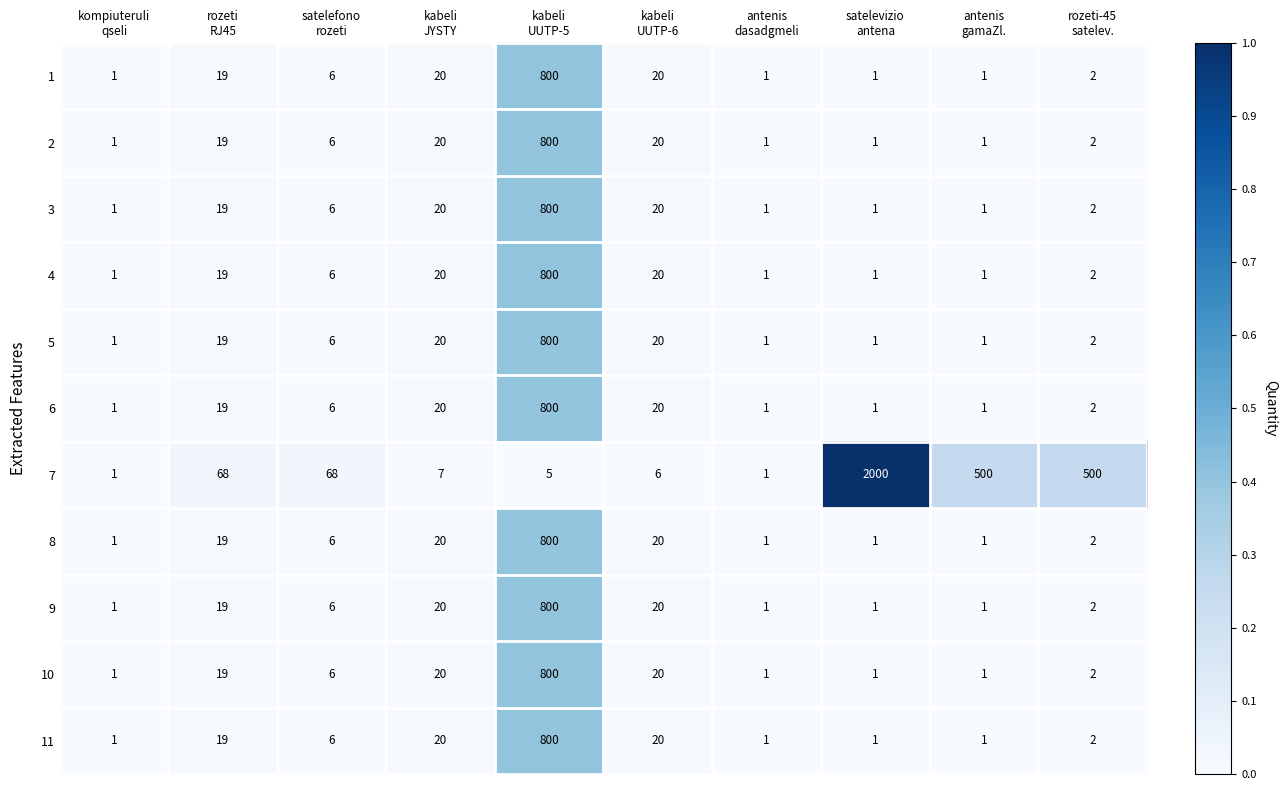

What is the greatest value displayed?

2000